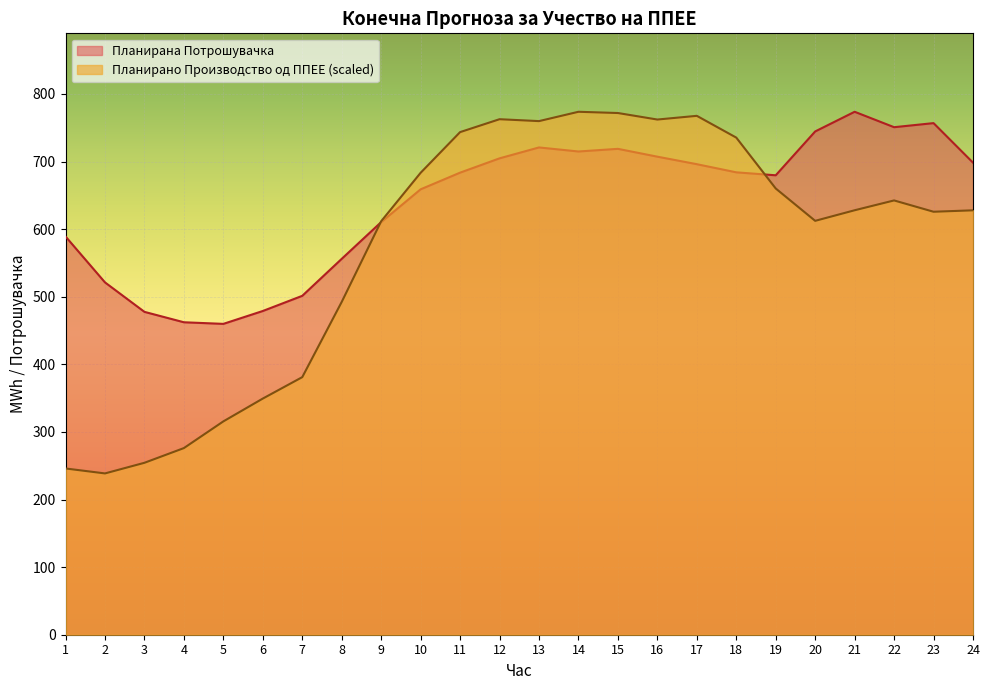

Reading right to left, extract all data points from this chart.

Планирано Производство од ППЕЕ: 627.9	625.8	642.5	628.0	612.3	660.2	735.5	767.7	762.2	771.8	773.7	759.9	762.7	743.6	683.4	611.7	492.4	381.1	349.4	315.6	276.1	254.4	238.6	246.0
Планирана Потрошувачка: 698.4	756.9	750.9	773.7	744.6	679.7	684.1	696.1	707.2	718.8	714.9	720.9	704.8	683.6	659.0	610.4	556.1	501.4	478.9	459.9	462.3	477.7	521.2	589.2